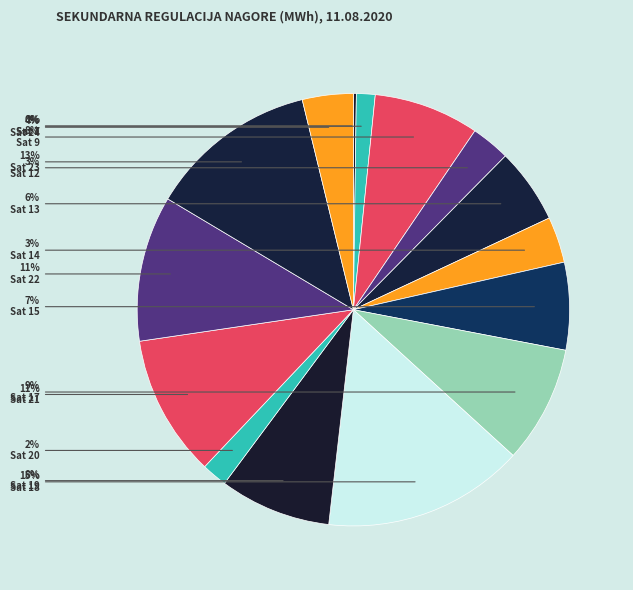

Count the number of slices in the pie.

19